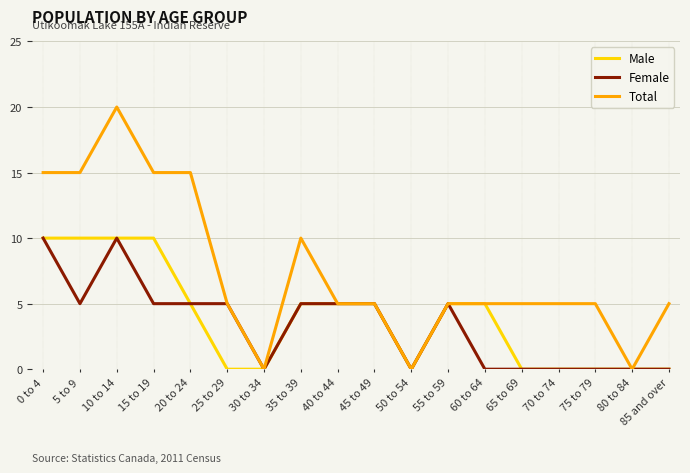

Count the Total values in the range 5 to 15.

14